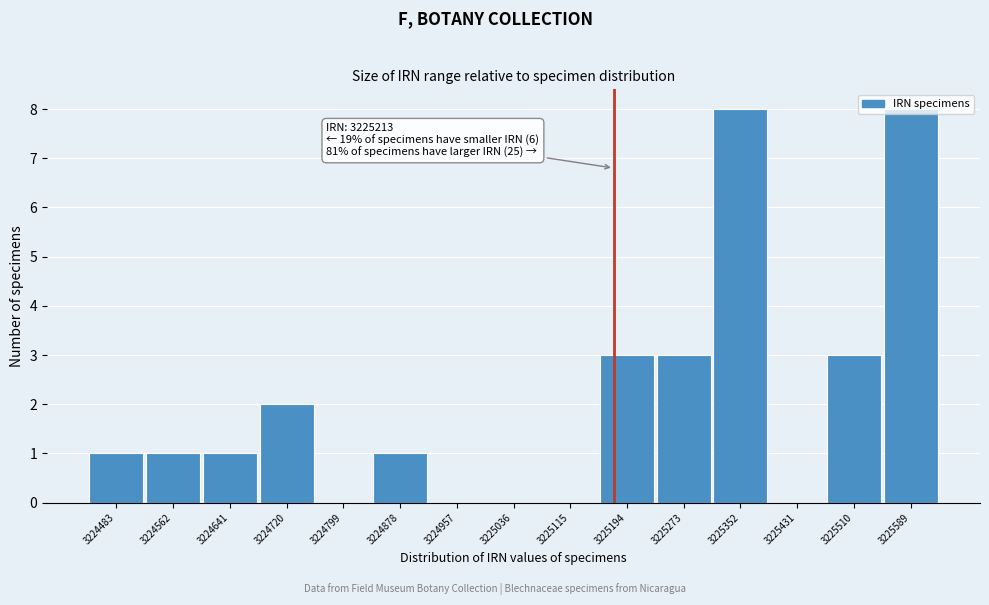

The value at 3225589 is 5. True or false?

False